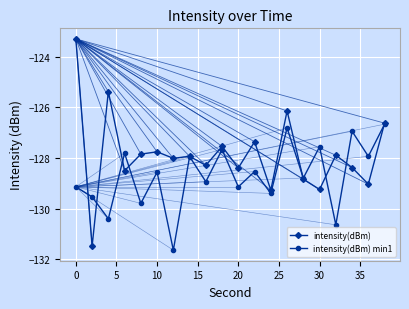

Does the chart have visible grid lines?

Yes